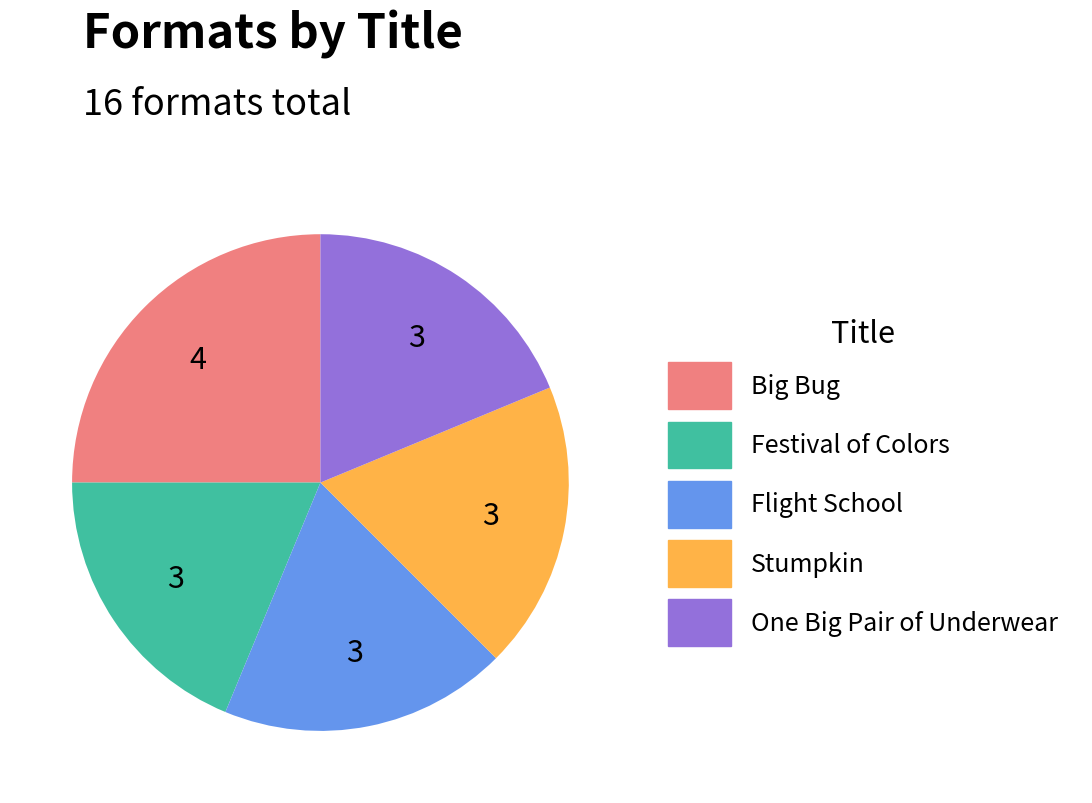

Between Stumpkin and Big Bug, which is larger?

Big Bug